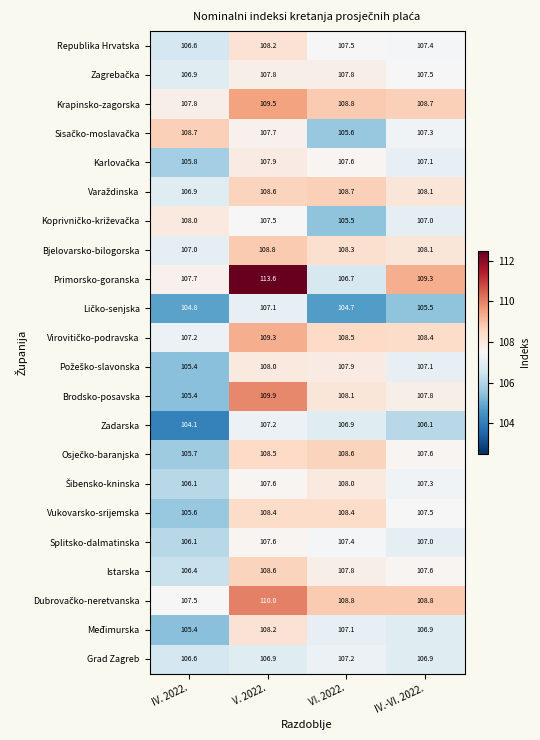

How many categories are shown in the chart?

4